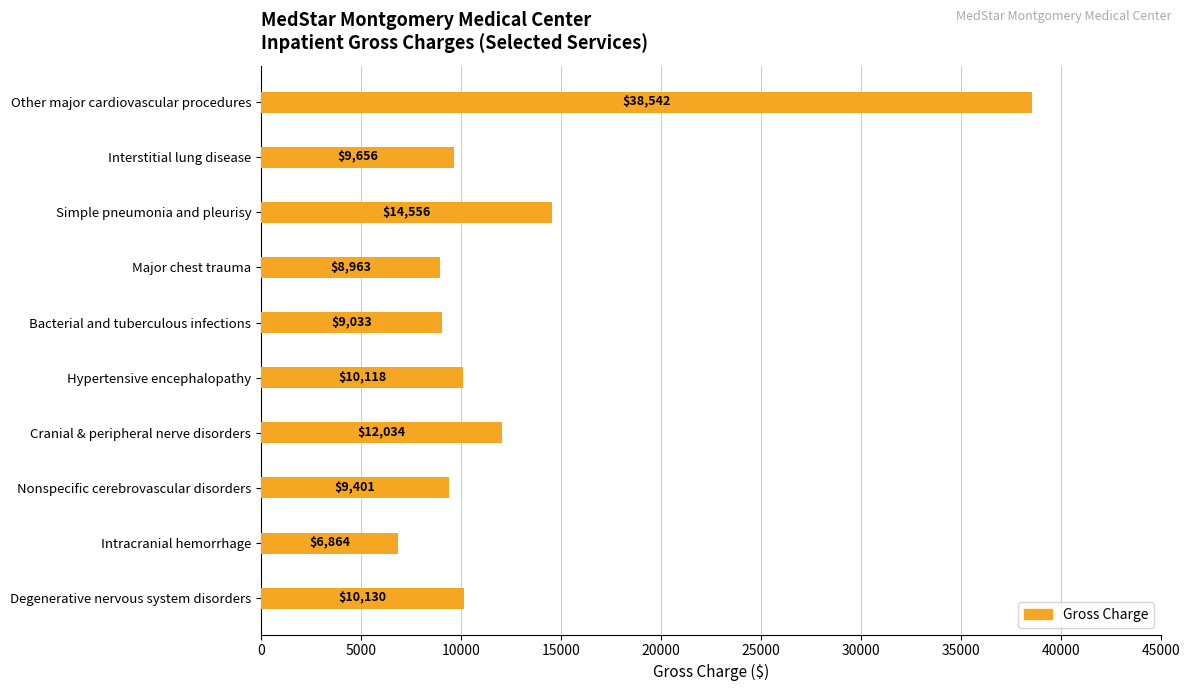

List the labels in order of value, smallest first.

Intracranial hemorrhage, Major chest trauma, Bacterial and tuberculous infections, Nonspecific cerebrovascular disorders, Interstitial lung disease, Hypertensive encephalopathy, Degenerative nervous system disorders, Cranial & peripheral nerve disorders, Simple pneumonia and pleurisy, Other major cardiovascular procedures